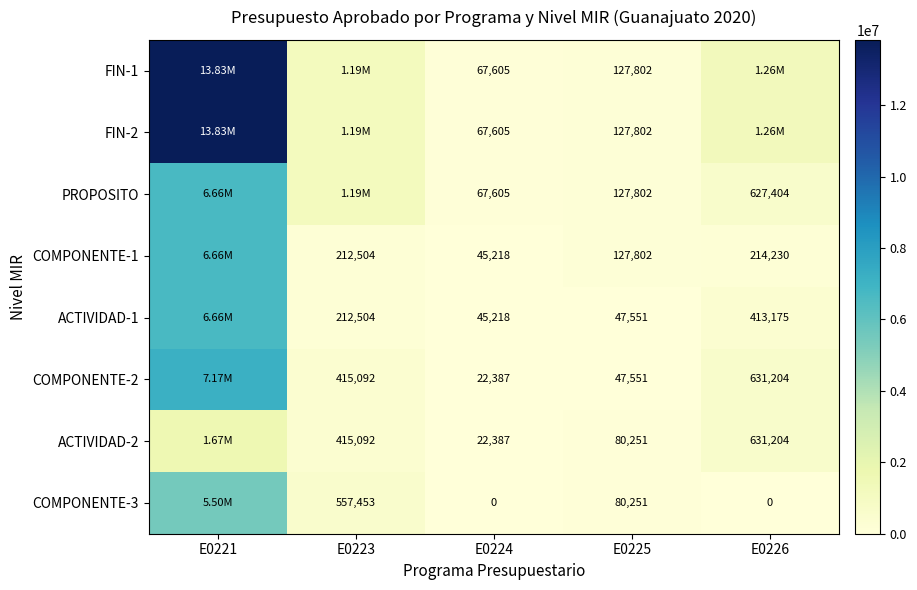

How many distinct data groups are displayed?

8